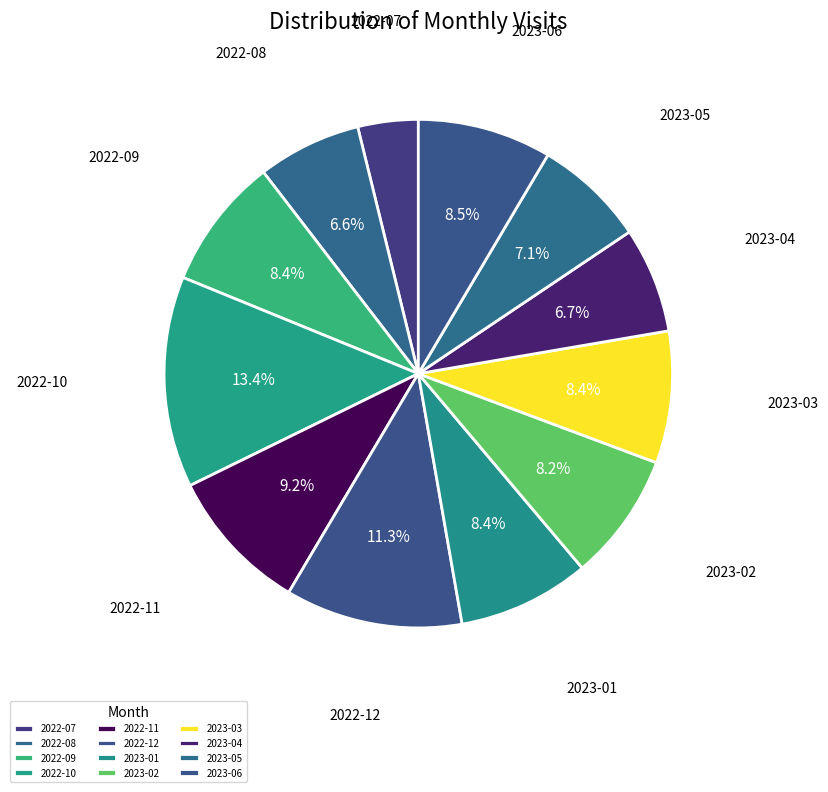

Does any single category account for the majority?

No